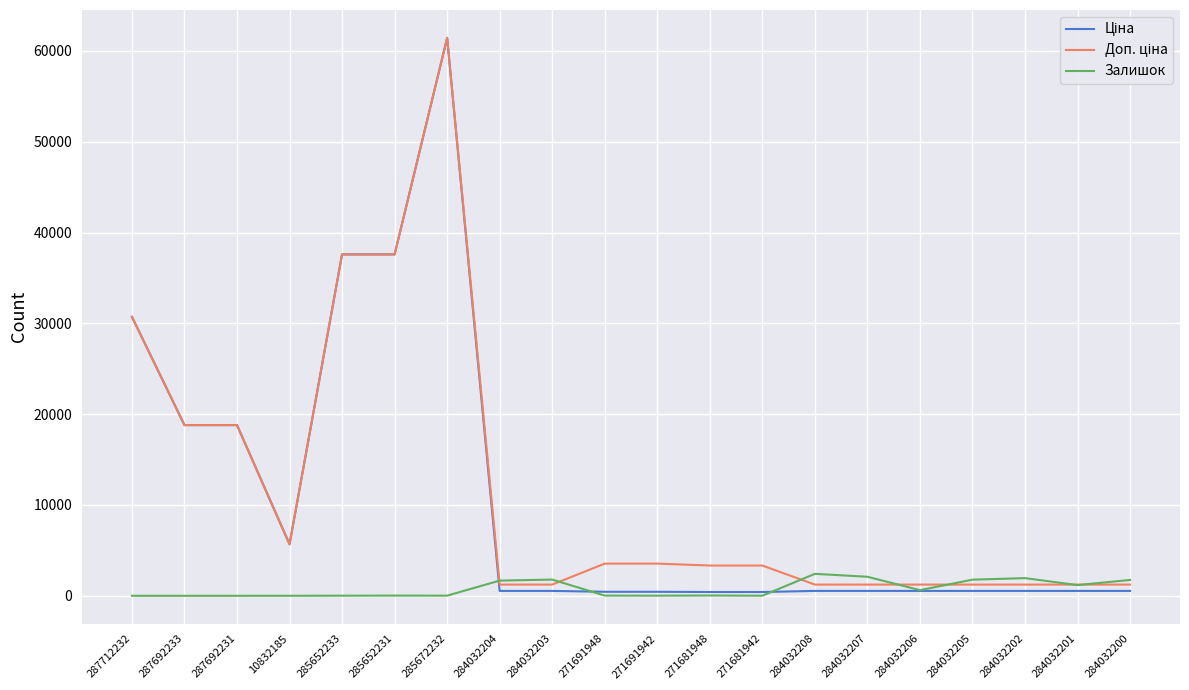

True or false: Залишок has a value of 1786.0 at 284032203.

True